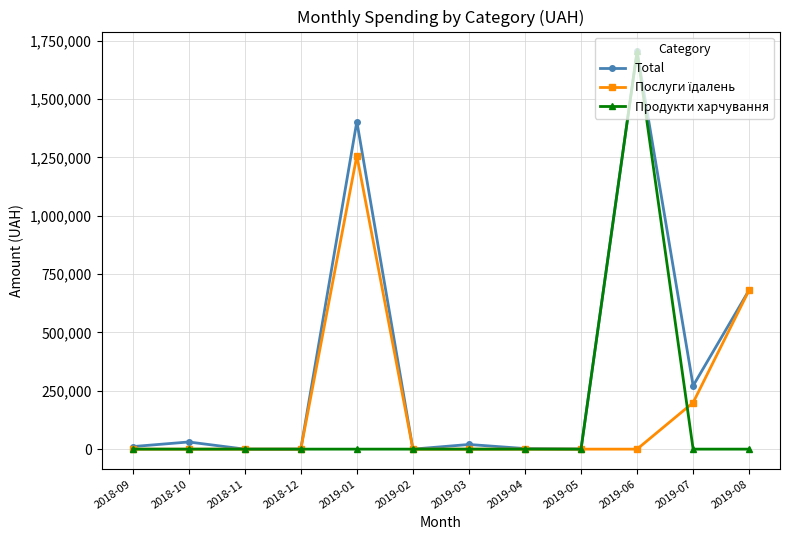

Which series changed the most between 2019-01 and 2019-02?

Total